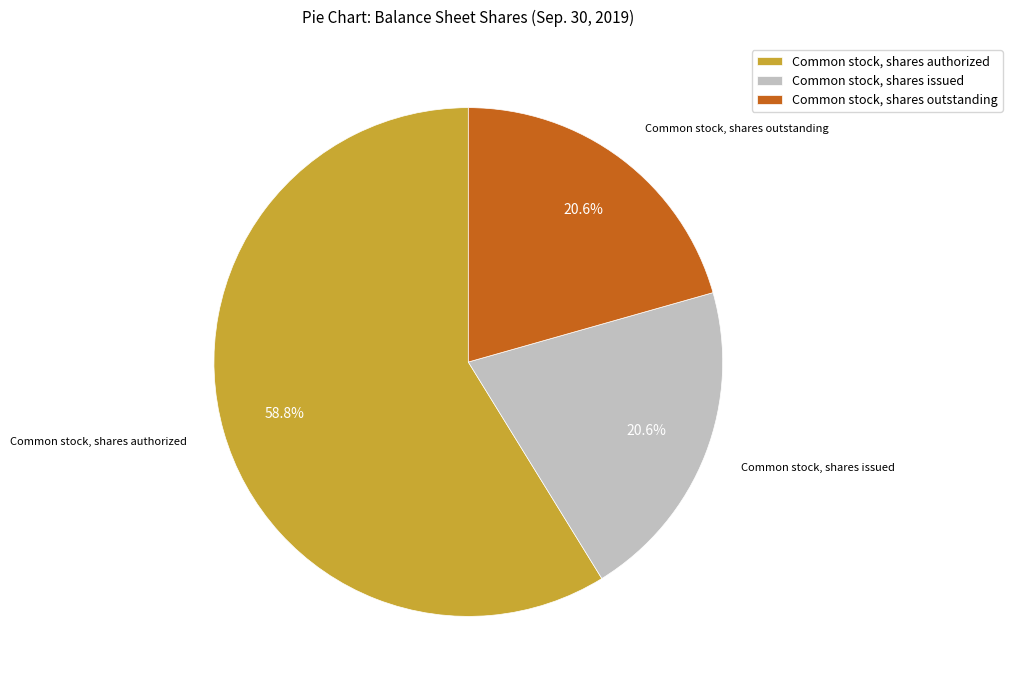

Count the number of slices in the pie.

3